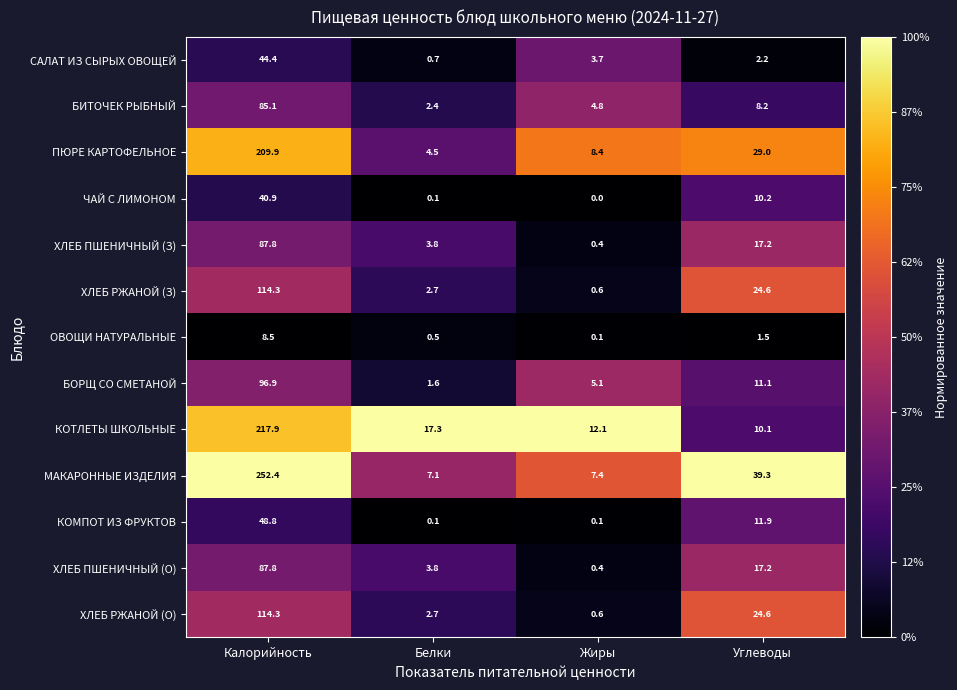

Where does the БИТОЧЕК РЫБНЫЙ series first go above 8?

Калорийность